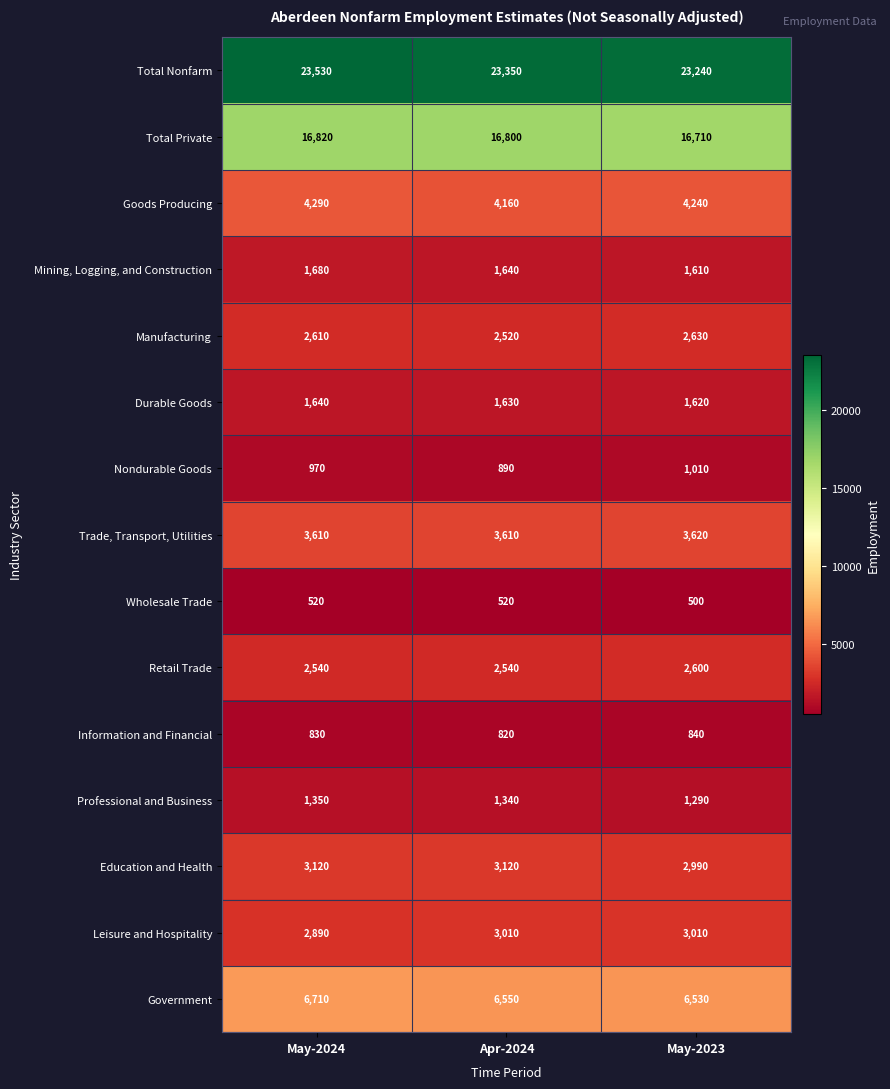

How many data points in Total Private are less than 16800?

1